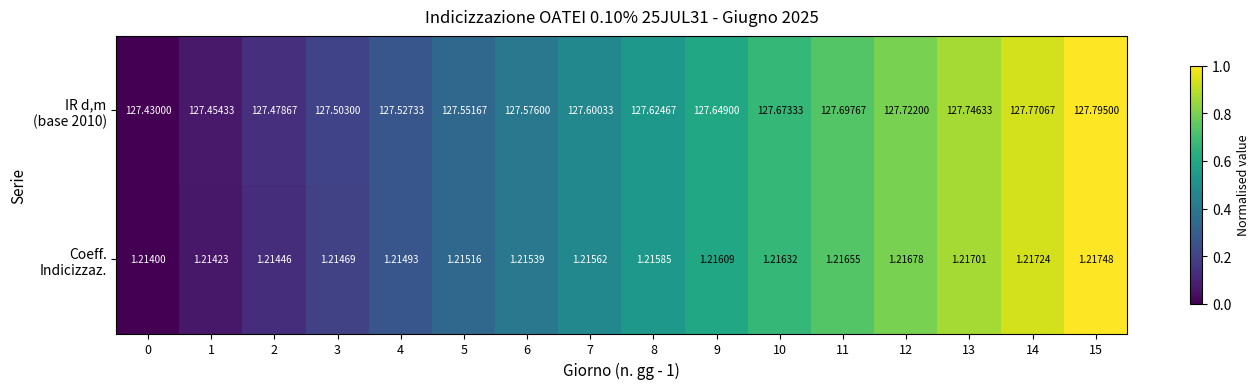

Between 15 and 2, which is larger?

15